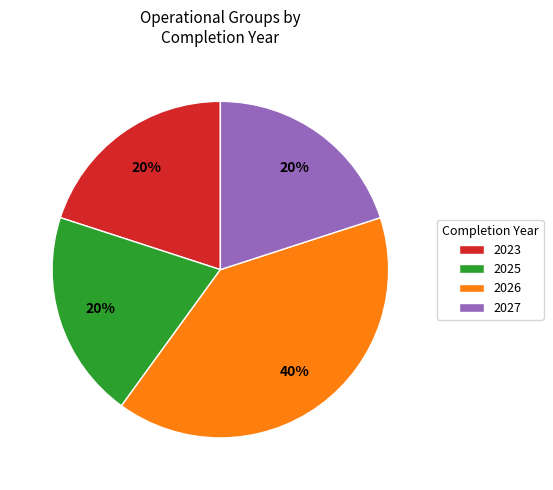

Does 2023 represent more than half of the total?

No